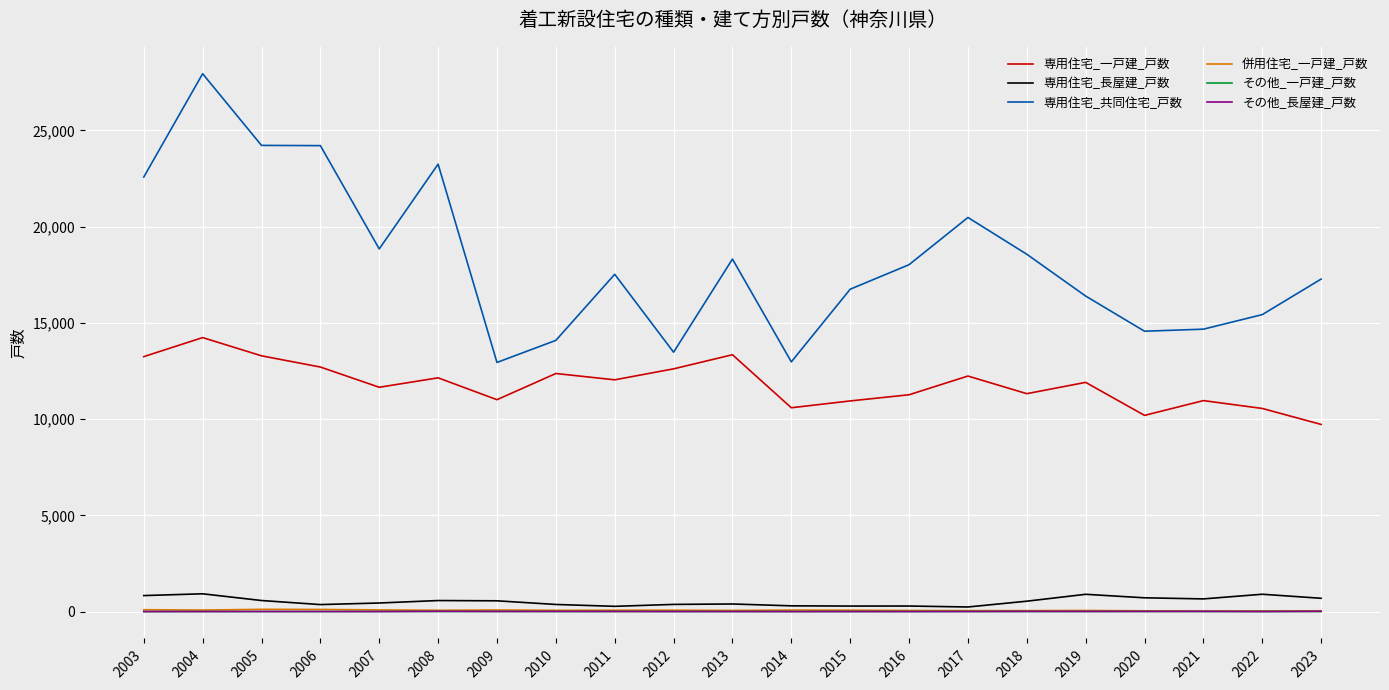

What is the greatest value displayed?

27947